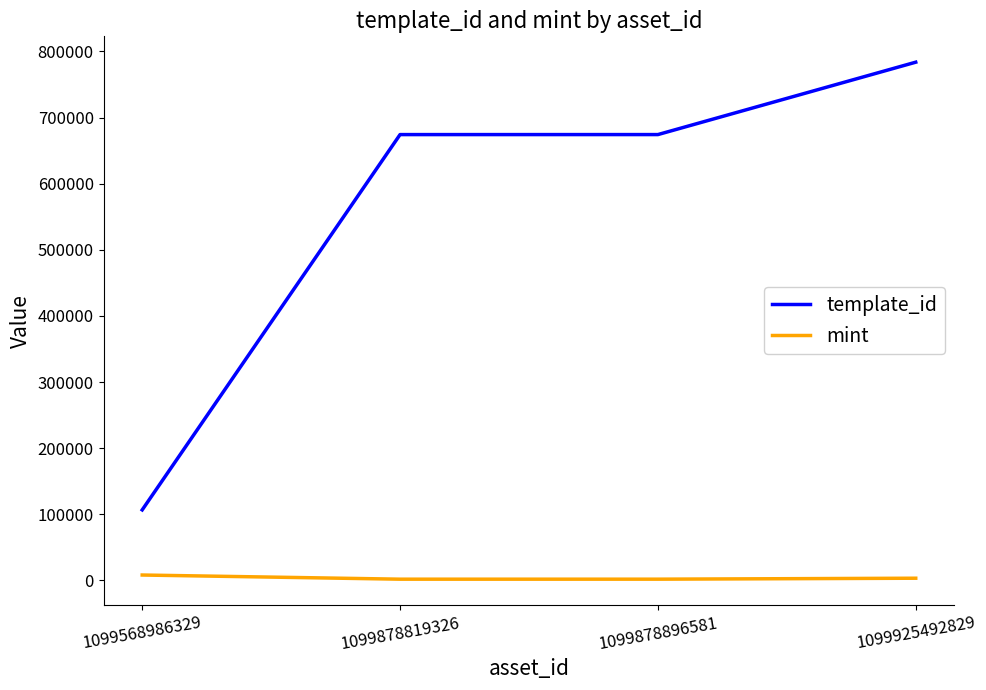

True or false: template_id and mint cross at least once.

False